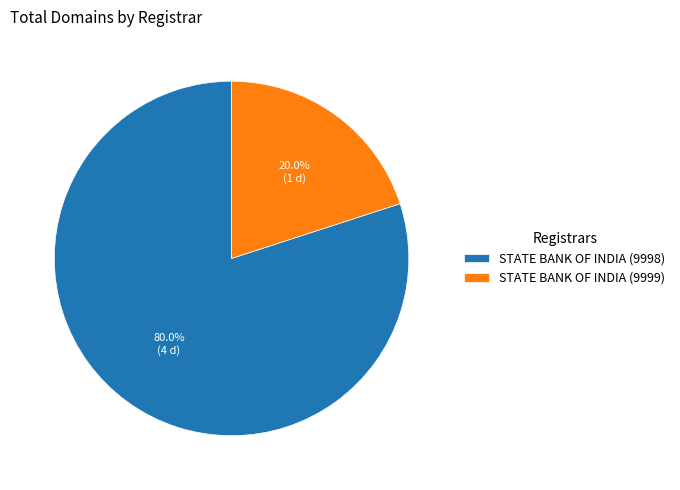

Between STATE BANK OF INDIA (9999) and STATE BANK OF INDIA (9998), which is larger?

STATE BANK OF INDIA (9998)